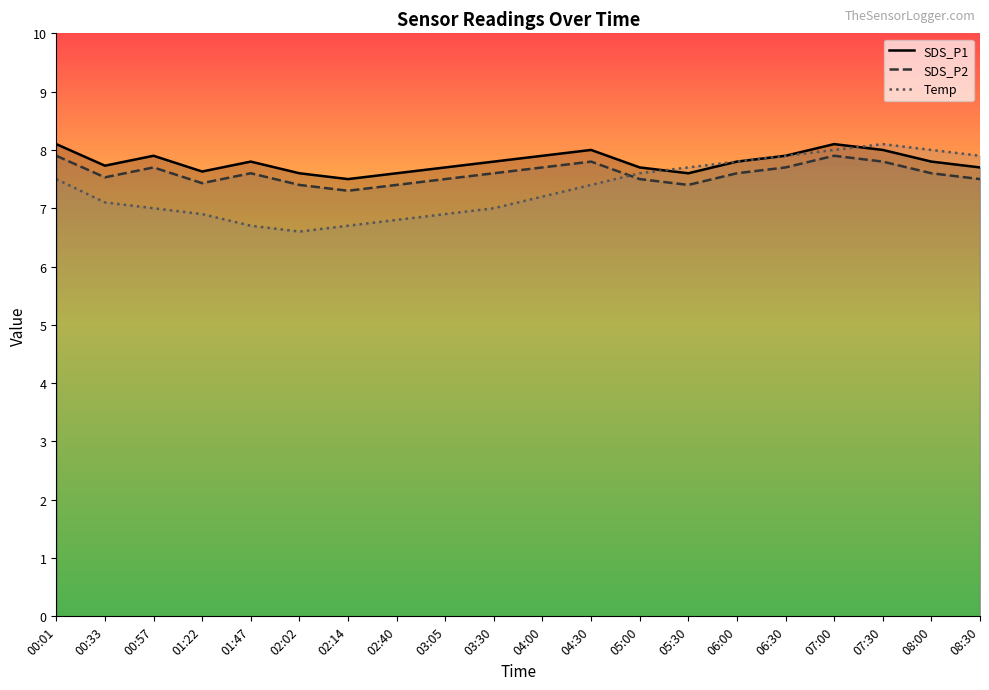

Between 01:22 and 01:47, which series saw the biggest shift?

Temp